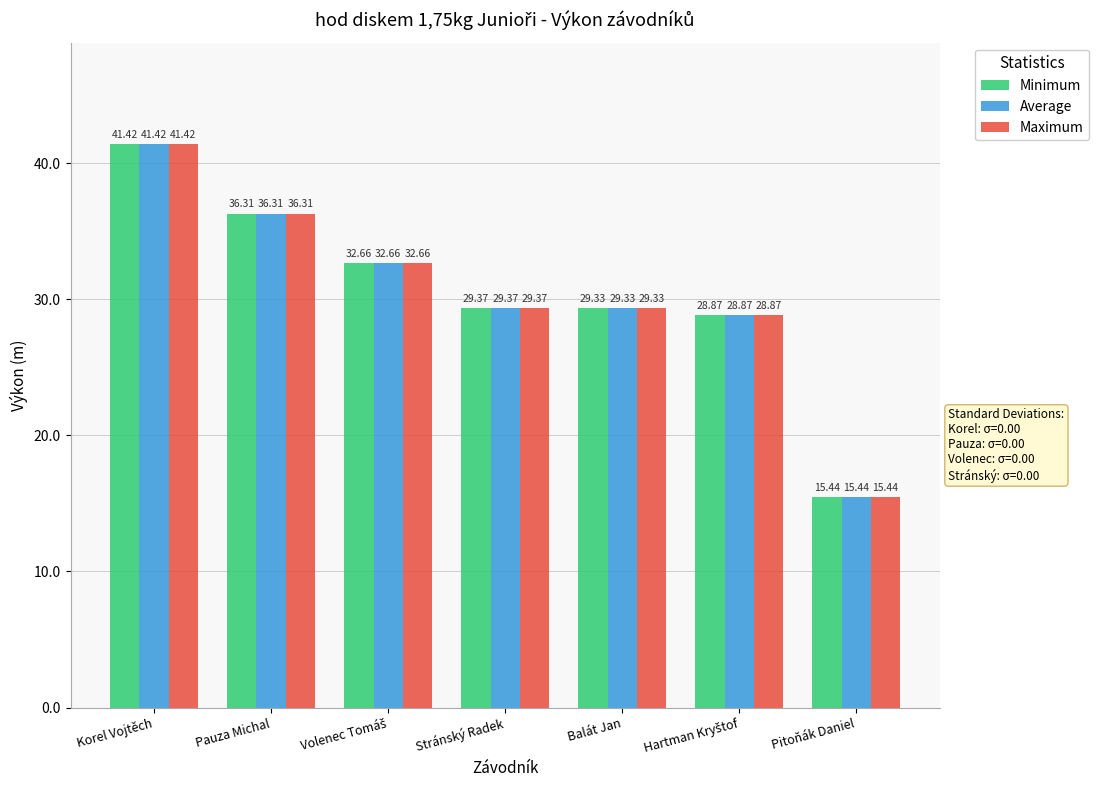

Which category has the lowest value in the Maximum series?

Pitoňák Daniel